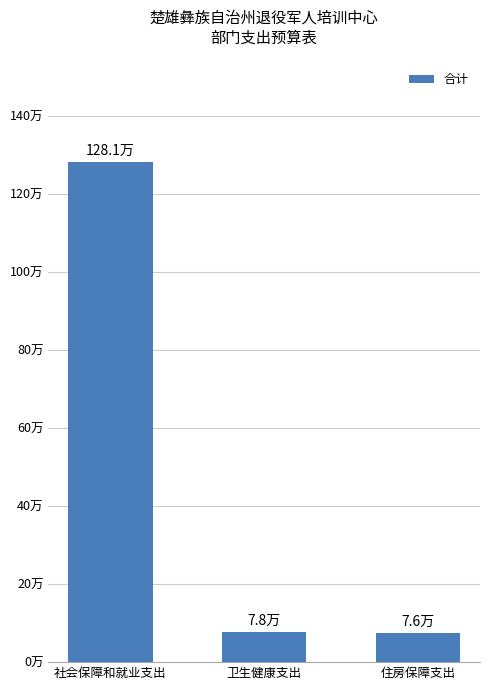

Is it true that the value at 卫生健康支出 is 133012.1?

False